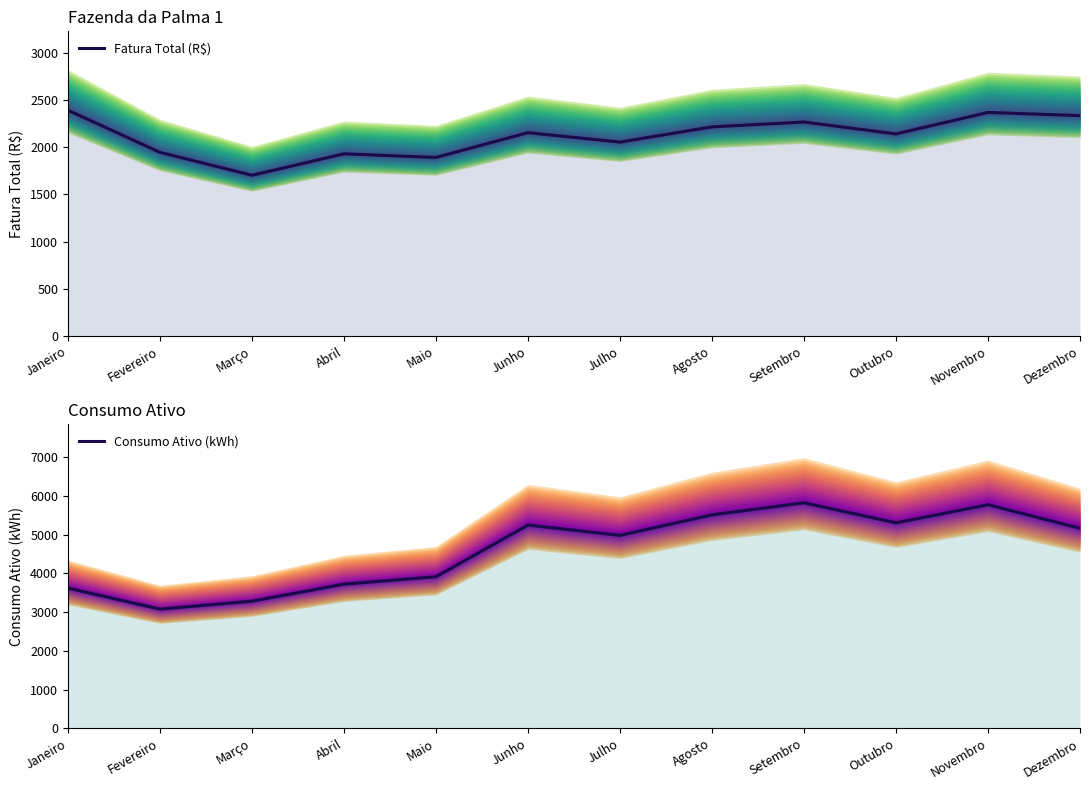

List the labels in order of Consumo Ativo (kWh) value, smallest first.

Fevereiro, Março, Janeiro, Abril, Maio, Julho, Dezembro, Junho, Outubro, Agosto, Novembro, Setembro